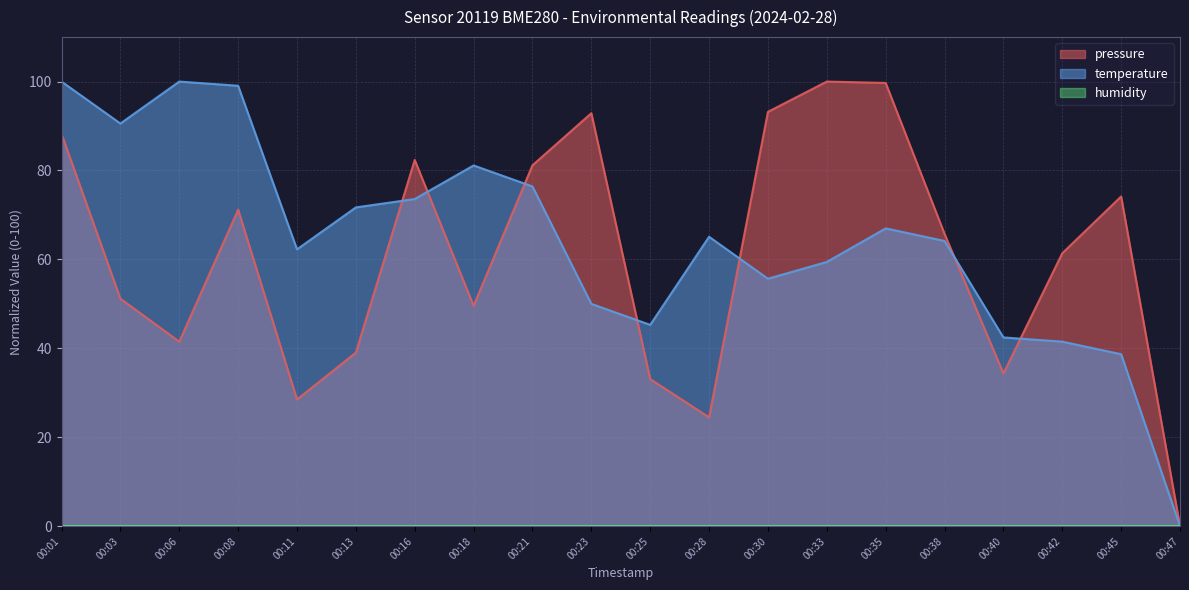

What is the value of the pressure point at the 13th from the left?

93.2